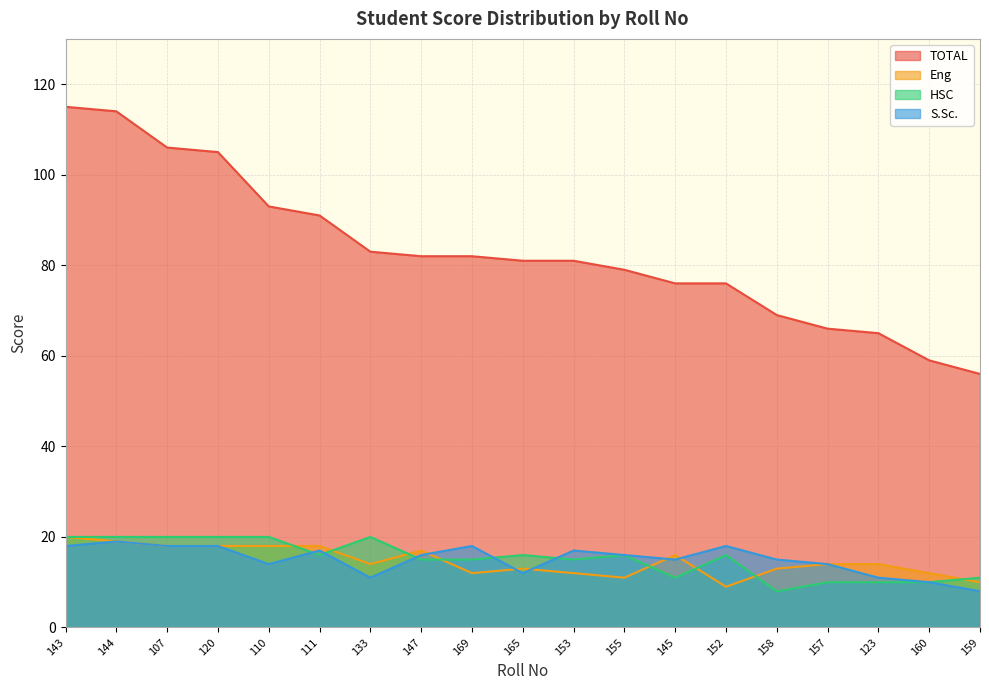

At how many categories does at least one series exceed 47?

19